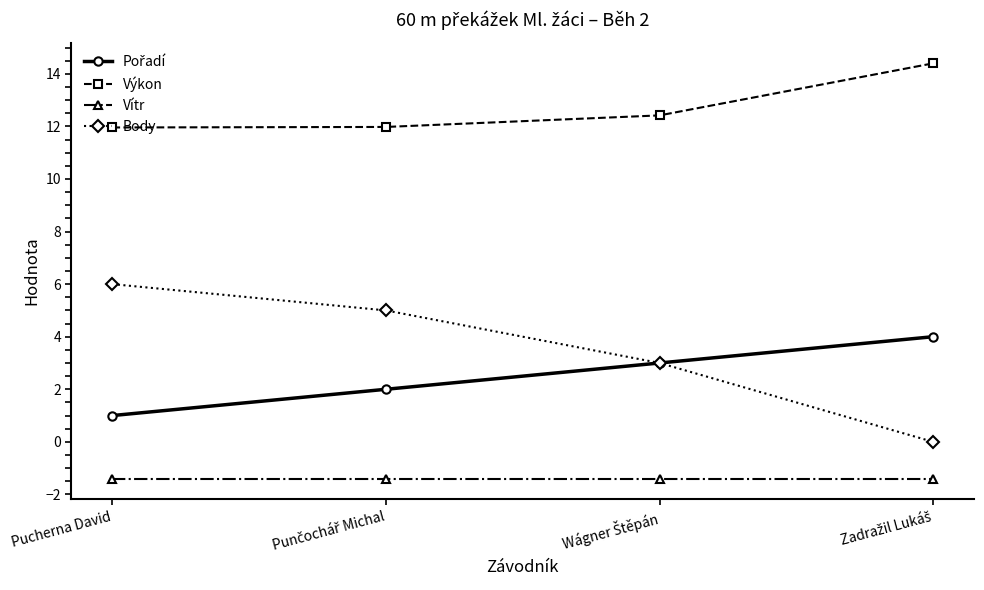

What is the approximate value of Výkon at Pucherna David?

12.0